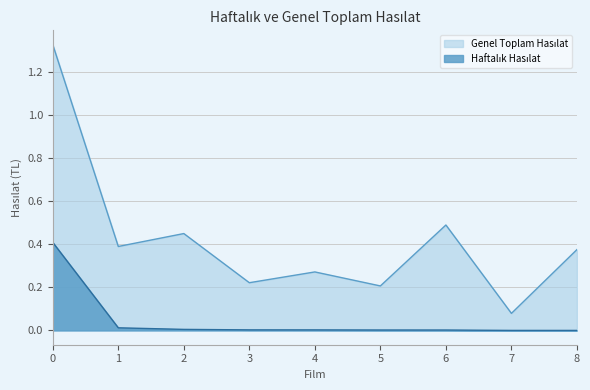

How many categories are shown in the chart?

9